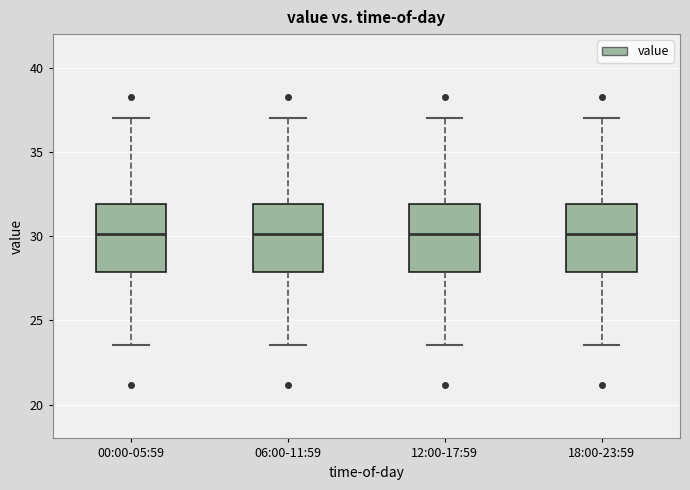

Reading left to right, read every box against the y-axis: the position of its median line, the range the box covers, and the ends of its whiskers. The values are not printed on the chart, so give them approximately, as read against the axis.

00:00-05:59: median 30.0, box 28.0 to 32.0, whiskers 23.5 to 37.0
06:00-11:59: median 30.0, box 28.0 to 32.0, whiskers 23.5 to 37.0
12:00-17:59: median 30.0, box 28.0 to 32.0, whiskers 23.5 to 37.0
18:00-23:59: median 30.0, box 28.0 to 32.0, whiskers 23.5 to 37.0